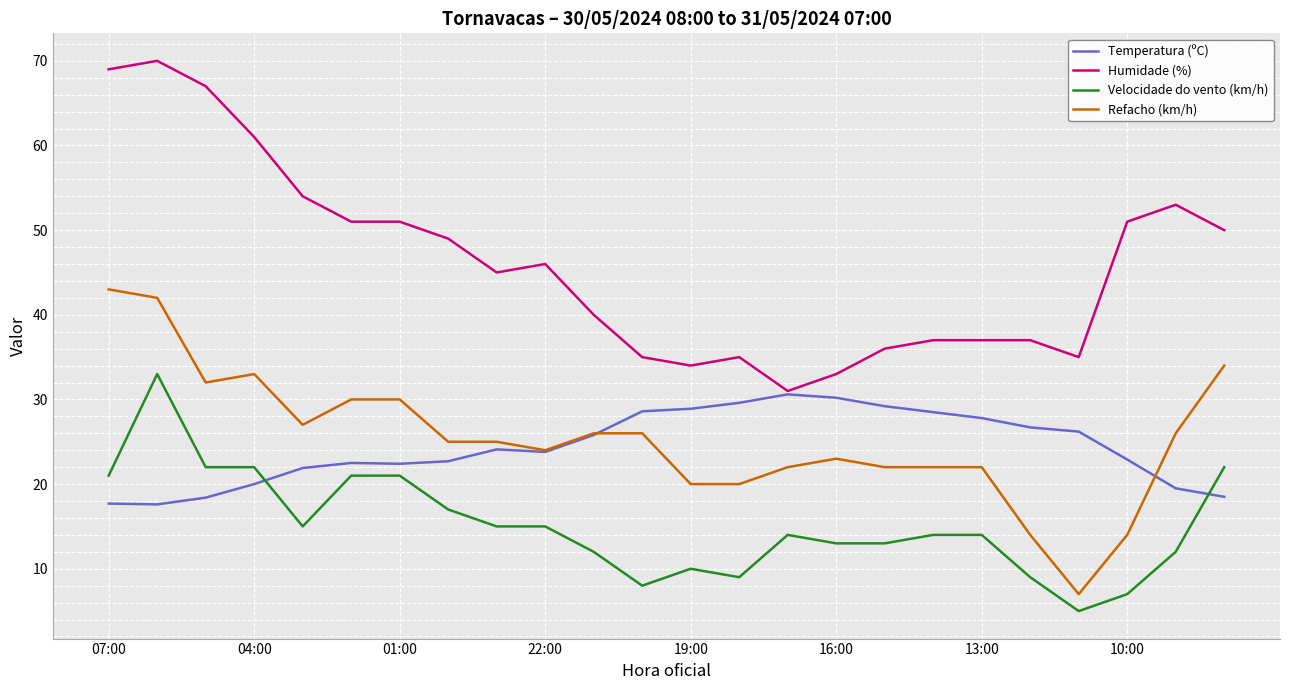

Does the chart display data point markers on the line(s)?

No